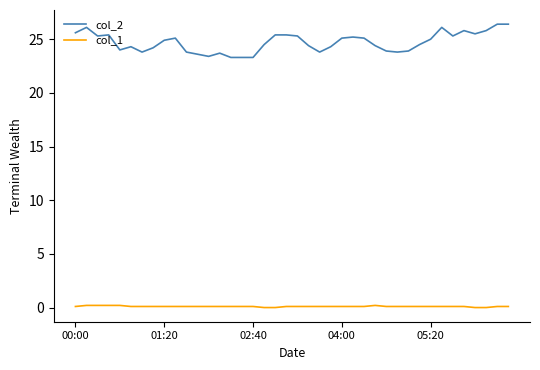

What are all the series names shown in the legend?

col_2, col_1